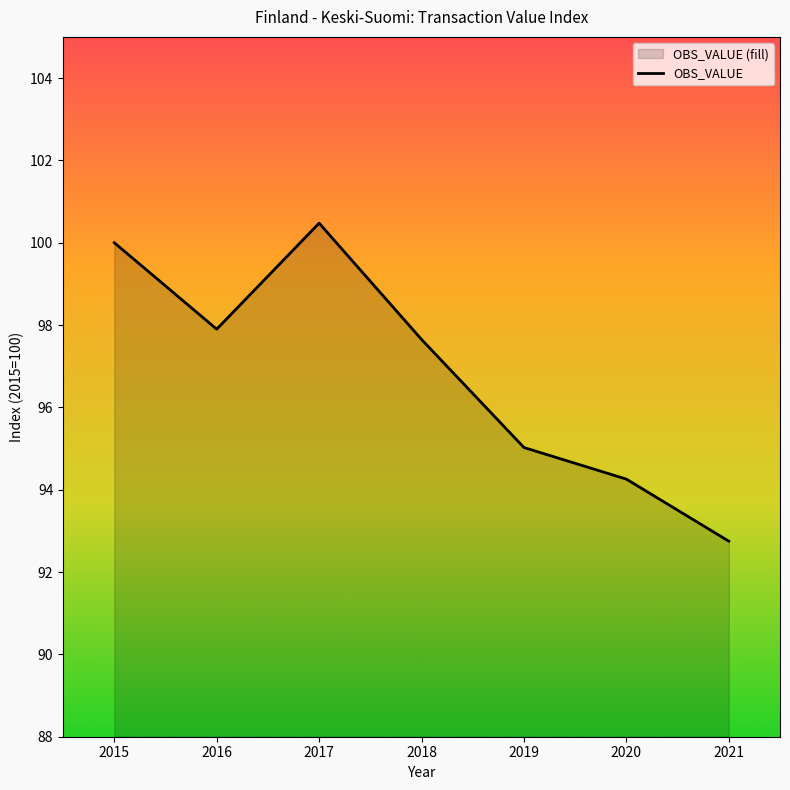

Does the chart have visible grid lines?

No